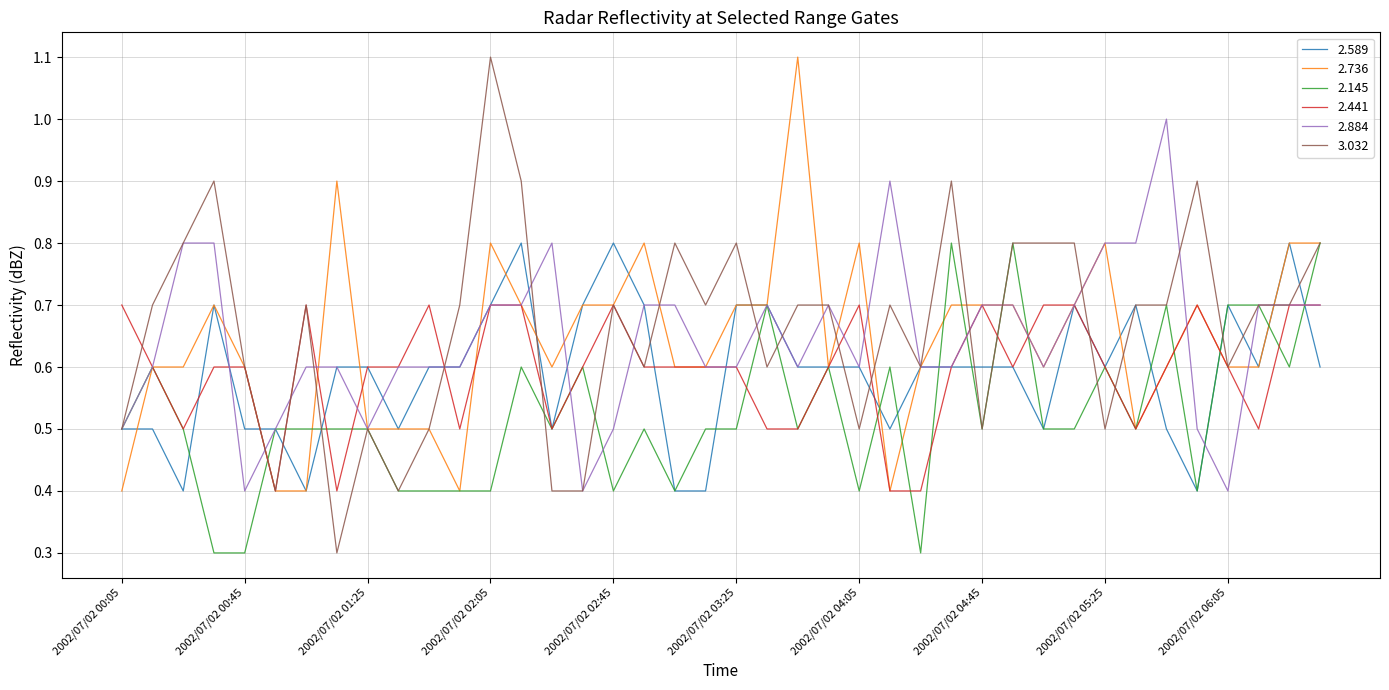

What is the greatest value displayed?

1.1